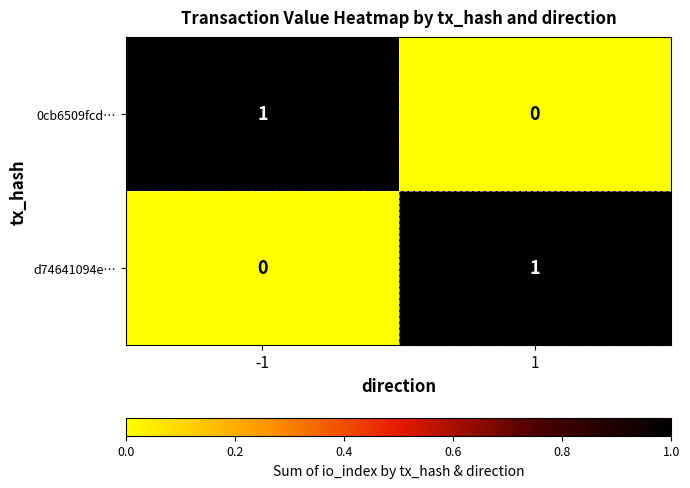

What is the greatest value displayed?

1